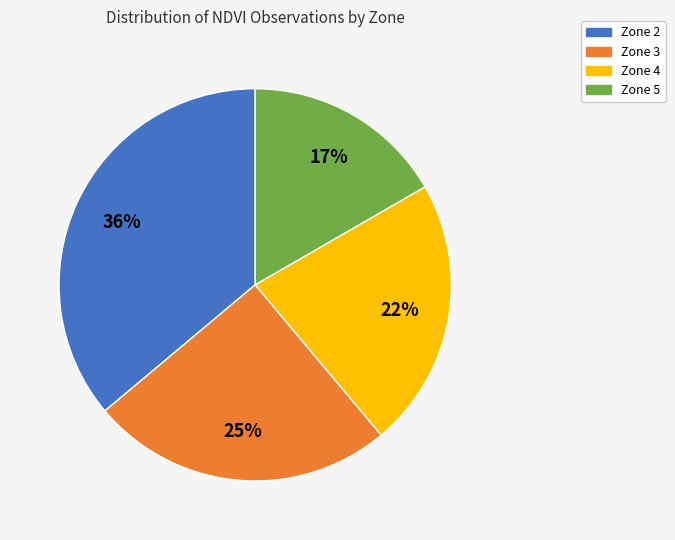

Is the sum of Zone 3 and Zone 2 greater than half?

Yes